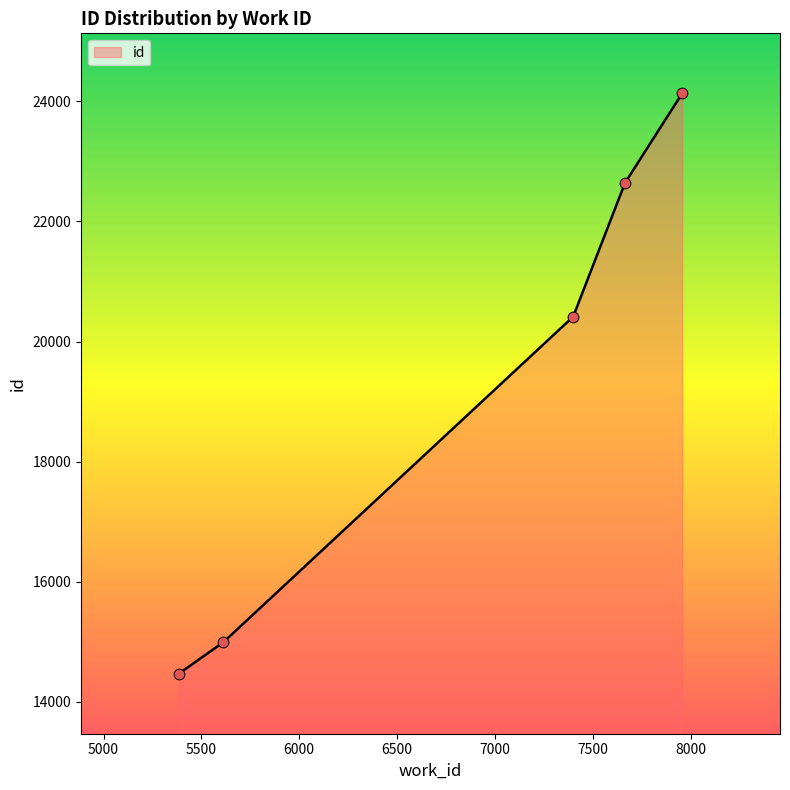

What is the change in value from 5612 to 7400?

+5420